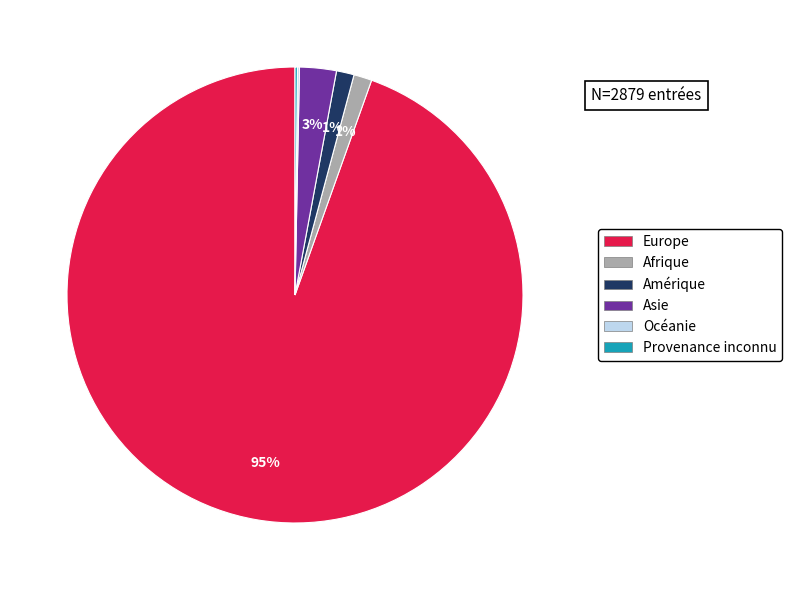

Between Asie and Europe, which is larger?

Europe